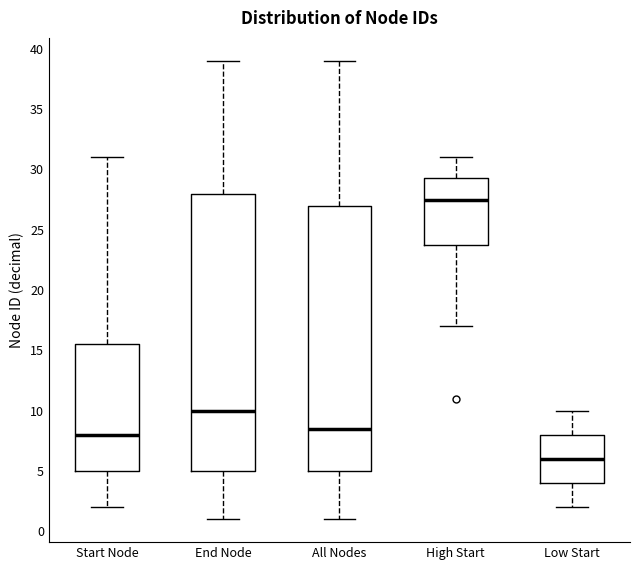

Reading left to right, read every box against the y-axis: the position of its median line, the range the box covers, and the ends of its whiskers. The values are not printed on the chart, so give them approximately, as read against the axis.

Start Node: median 8.0, box 5.0 to 15.5, whiskers 2.0 to 31.0
End Node: median 10.0, box 5.0 to 28.0, whiskers 1.0 to 39.0
All Nodes: median 8.5, box 5.0 to 27.0, whiskers 1.0 to 39.0
High Start: median 27.5, box 24.0 to 29.5, whiskers 17.0 to 31.0
Low Start: median 6.0, box 4.0 to 8.0, whiskers 2.0 to 10.0